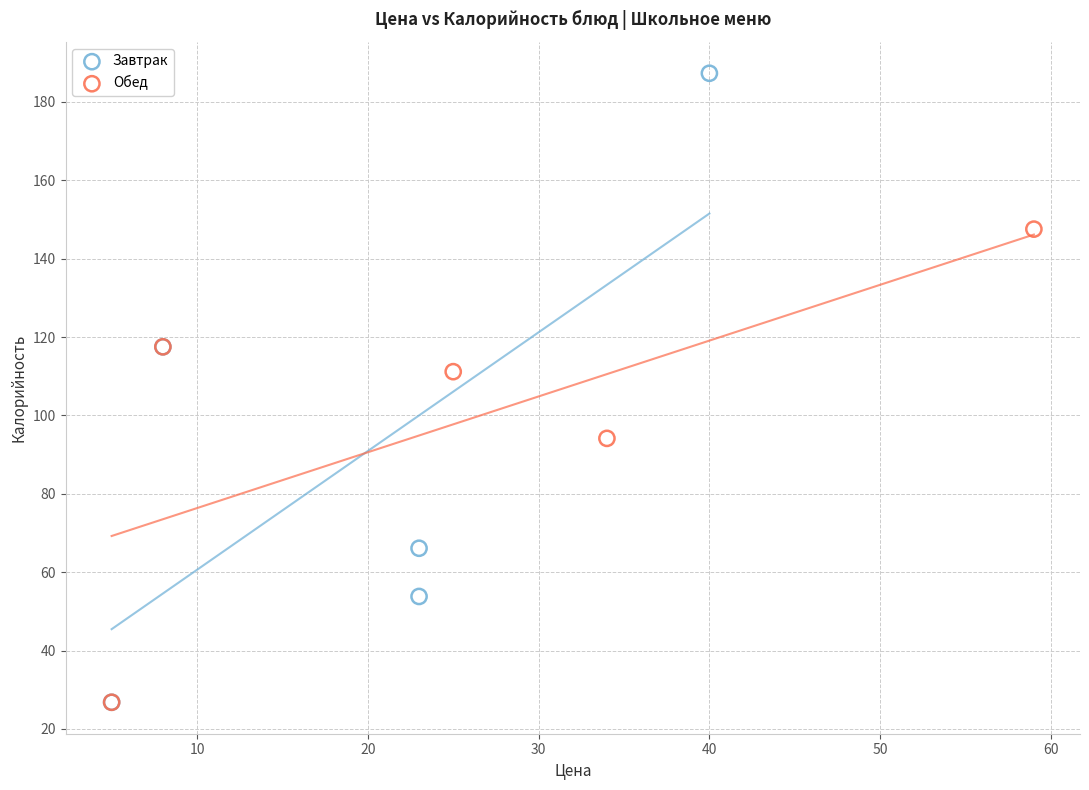

Which series has the largest Y range (max minus min)?

Завтрак